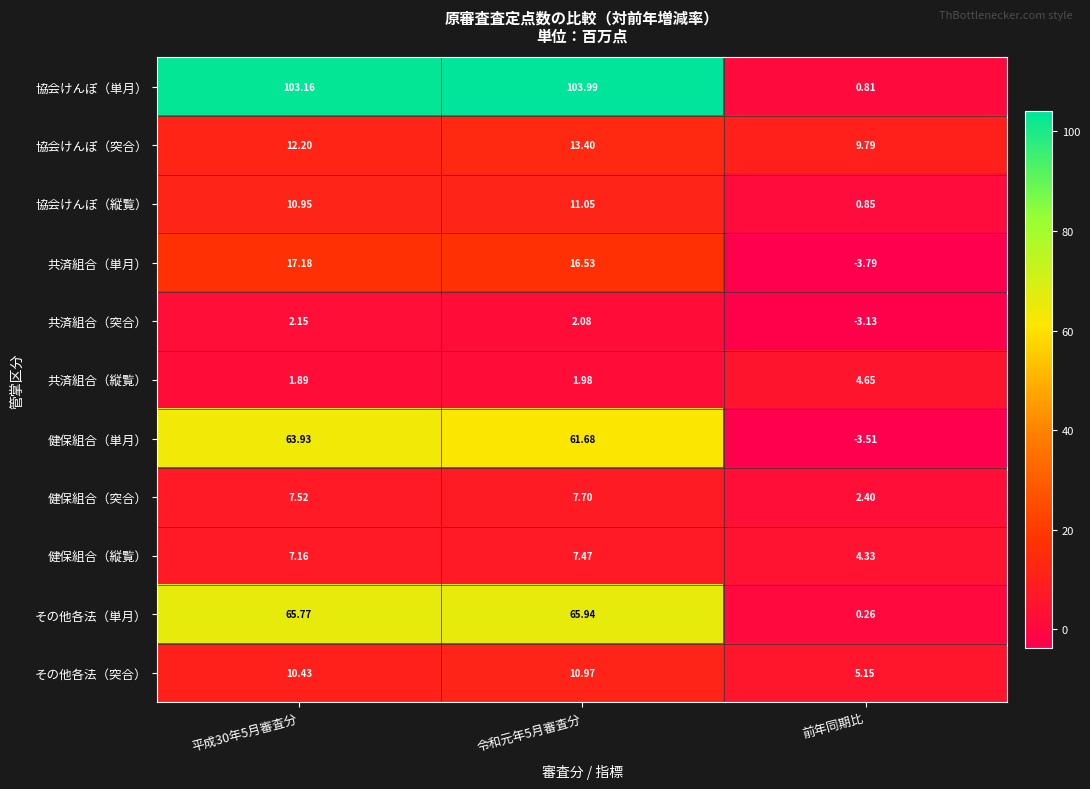

At which label is その他各法（単月） closest to 33?

前年同期比